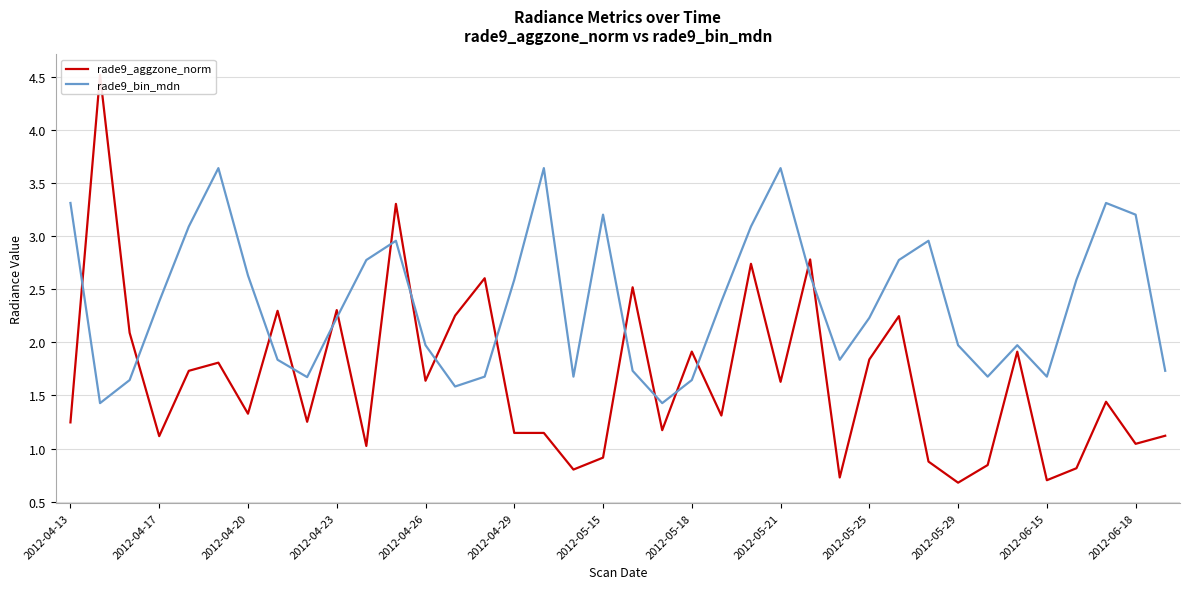

What are all the series names shown in the legend?

rade9_aggzone_norm, rade9_bin_mdn